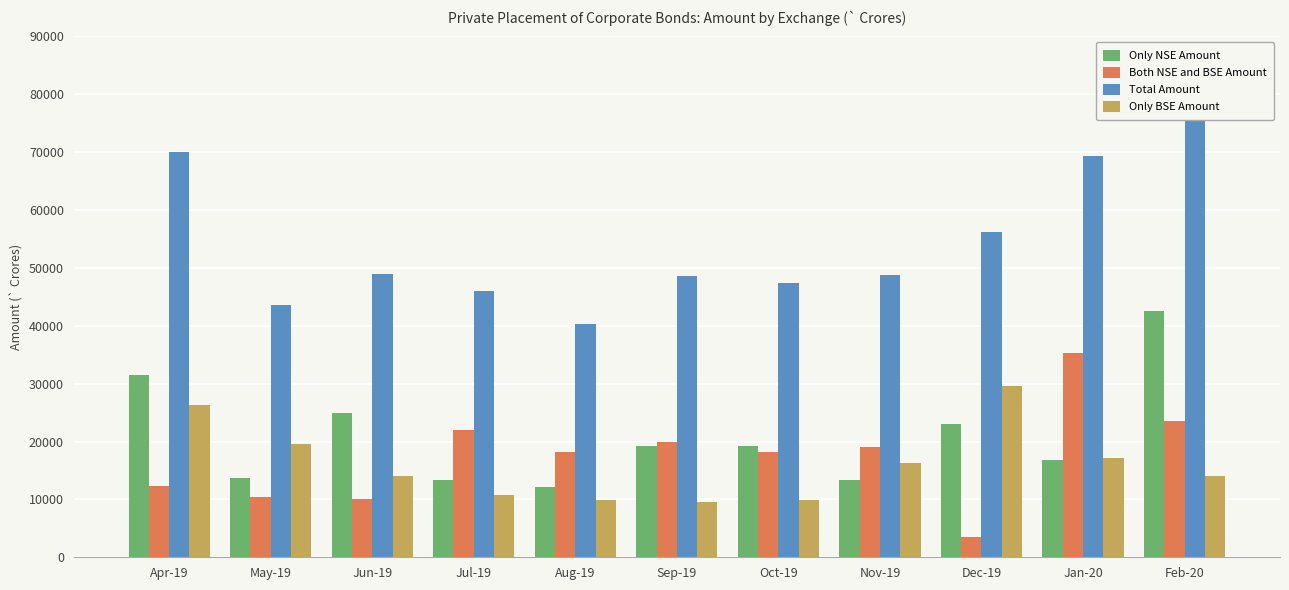

At which label is Only BSE Amount closest to 19533?

May-19